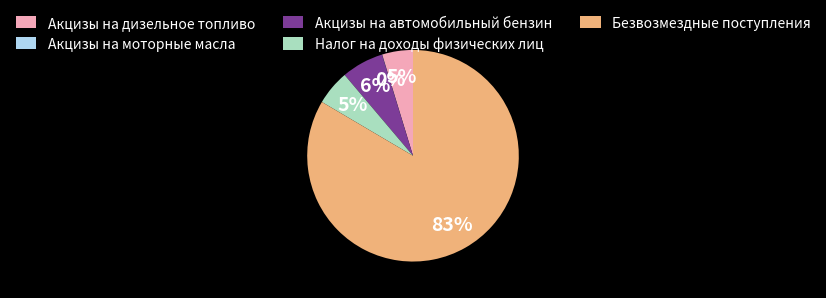

Which slice is the largest?

Безвозмездные поступления